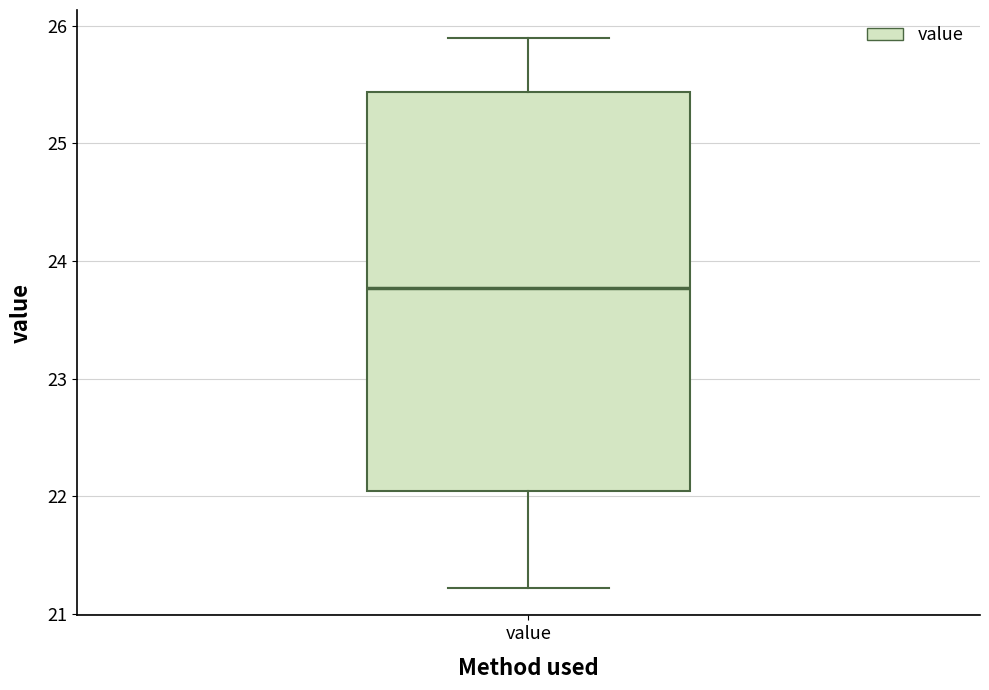

Transcribe this box plot: give where the median line is, the range the box spans, and where the two whiskers end, as read against the y-axis. The values are not printed on the chart, so give them approximately, as read against the axis.

median 23.8, box 22.0 to 25.4, whiskers 21.2 to 25.9